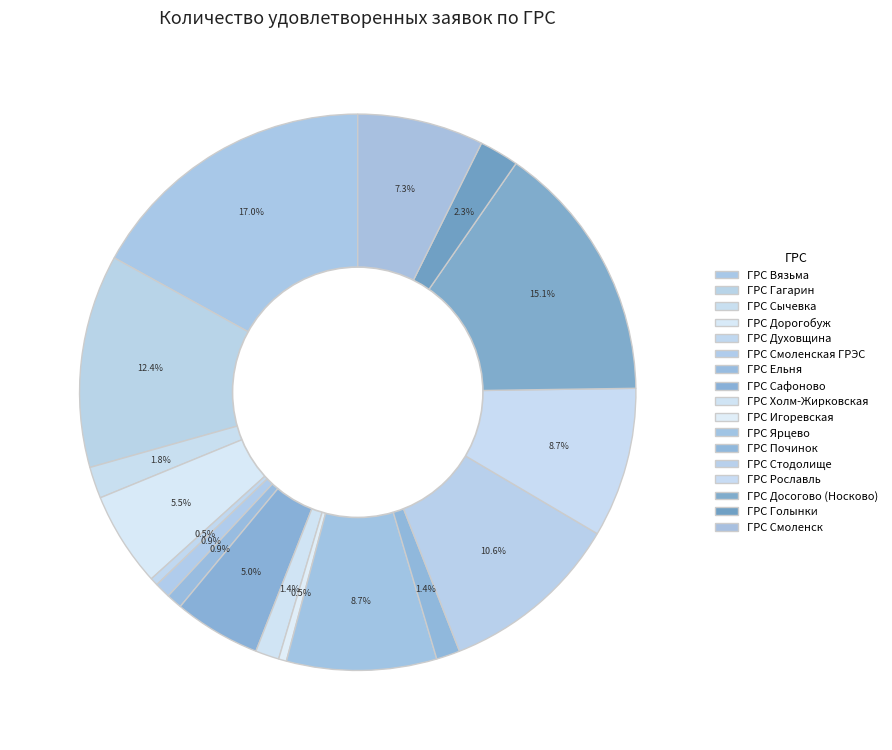

Count the number of slices in the pie.

17